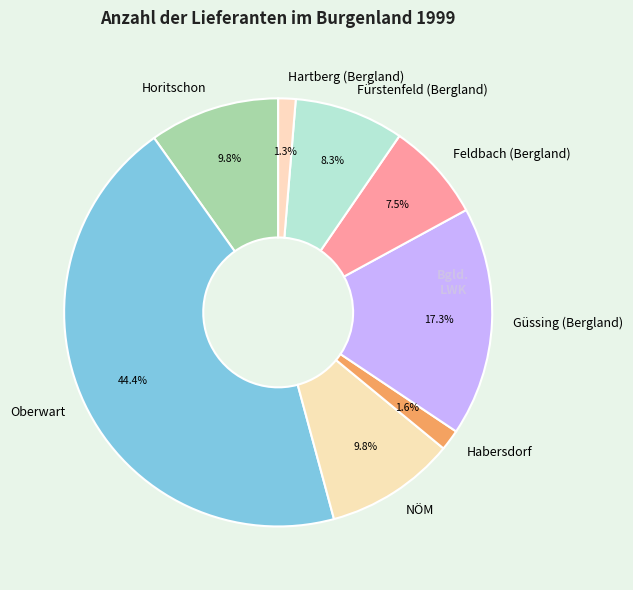

To the nearest percent, what is the average slice percentage?

12%